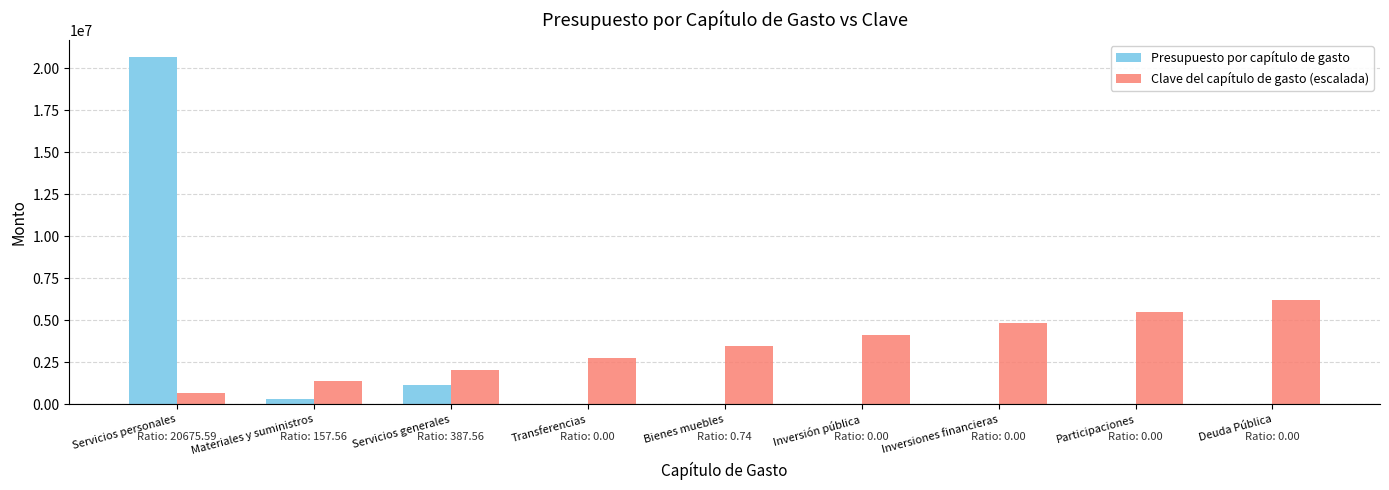

What is the maximum value for Presupuesto por capítulo de gasto?

20675593.0